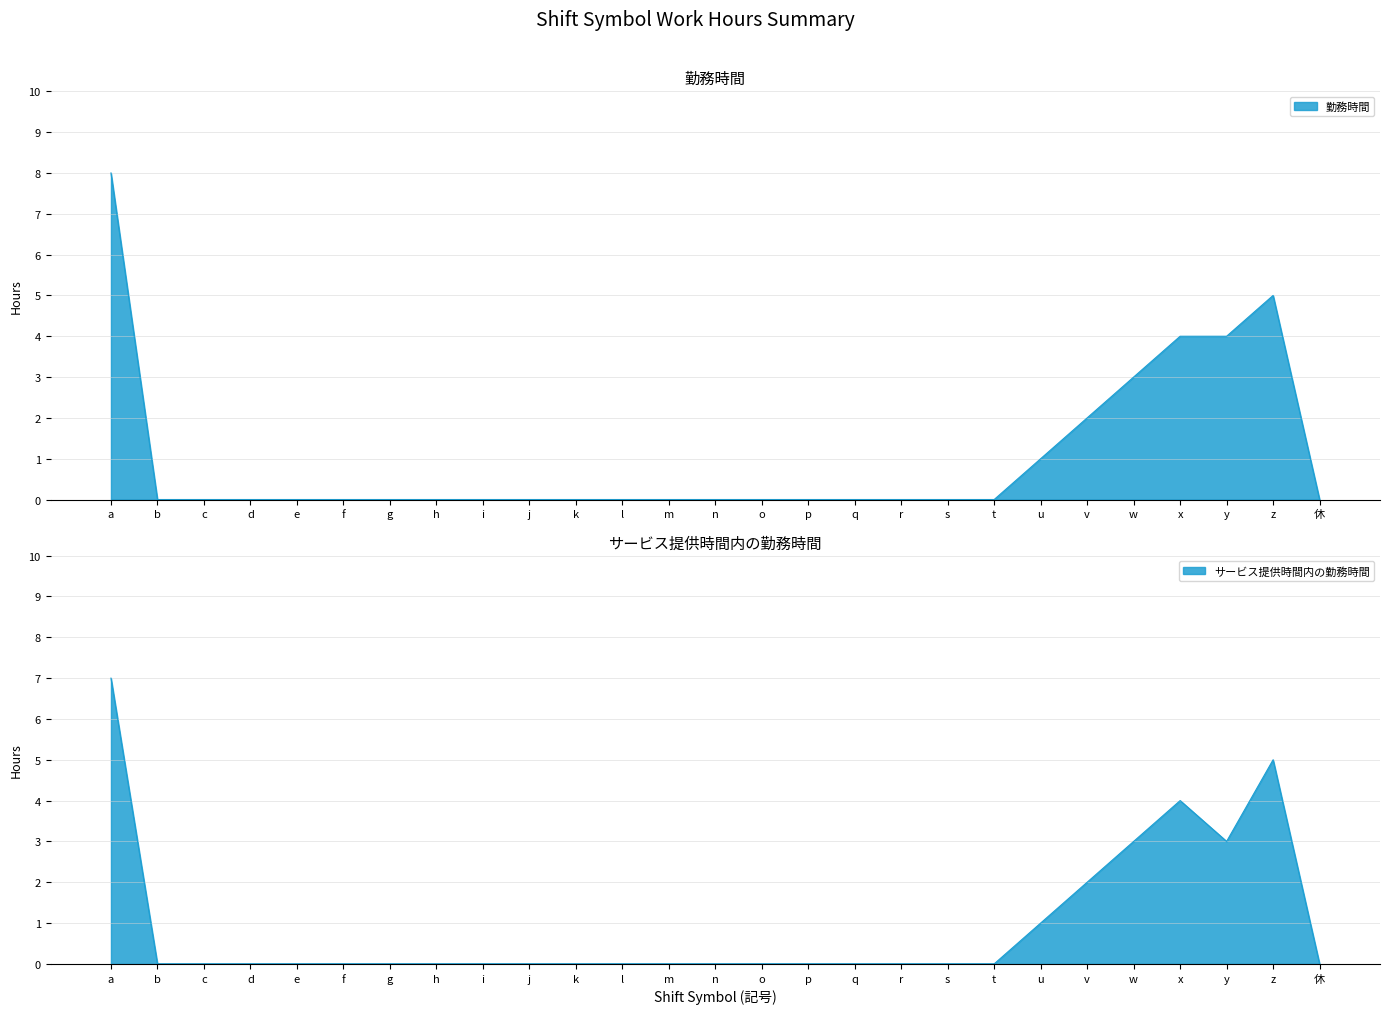

Which series has the largest total across all categories?

勤務時間